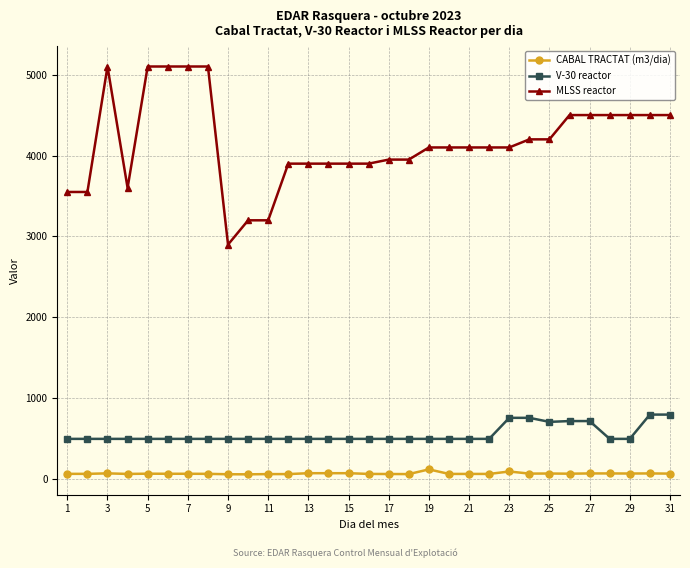

Which series has the largest total across all categories?

MLSS reactor